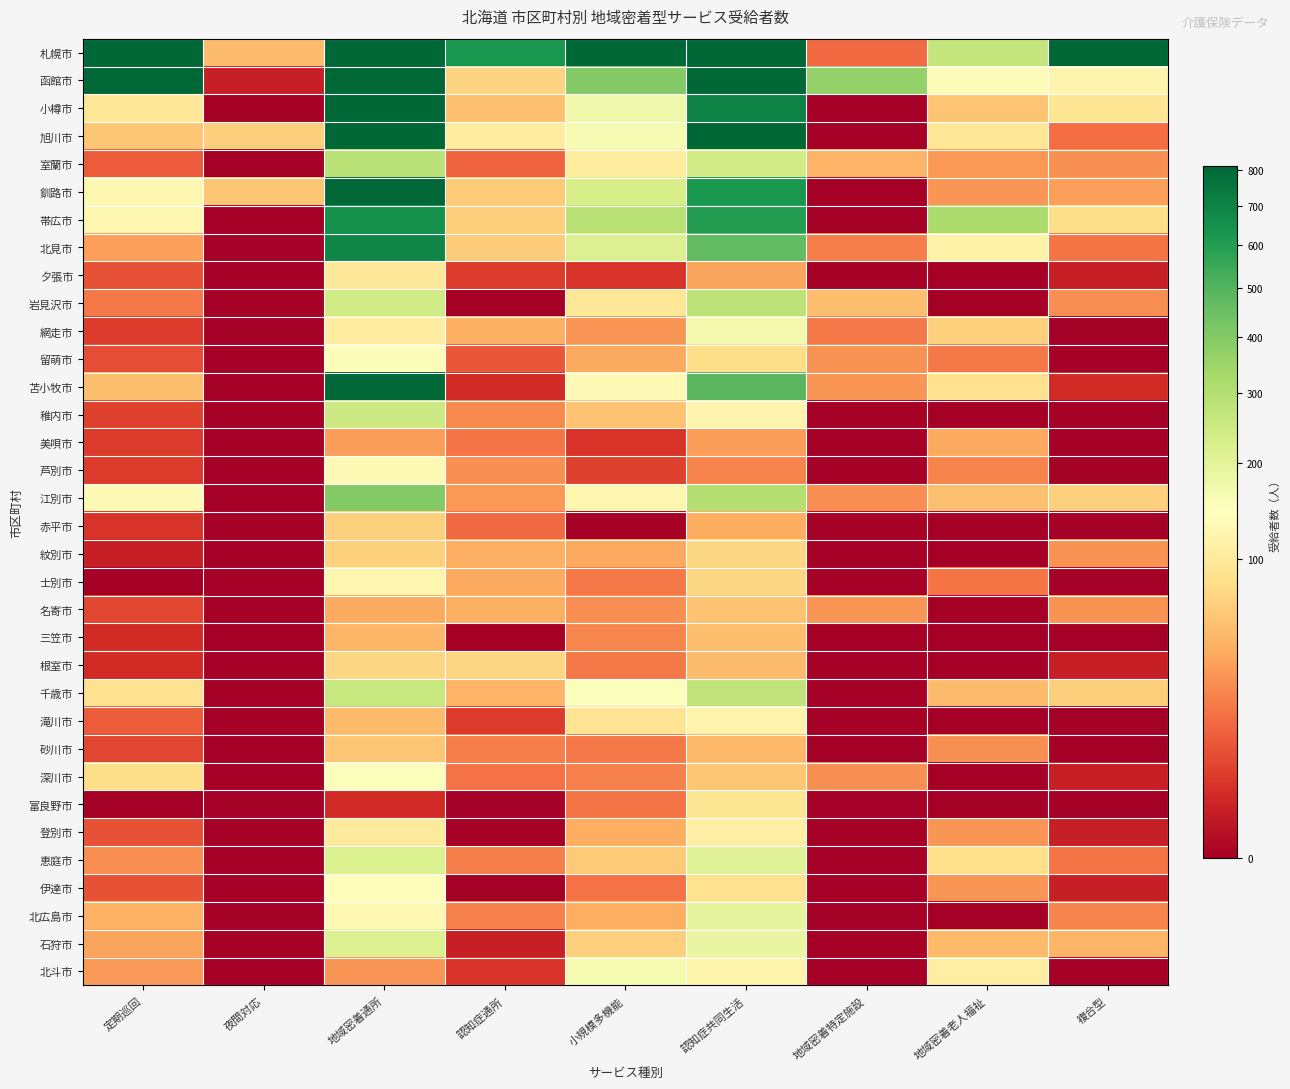

What is the difference between the highest and lowest values at 定期巡回?

4167